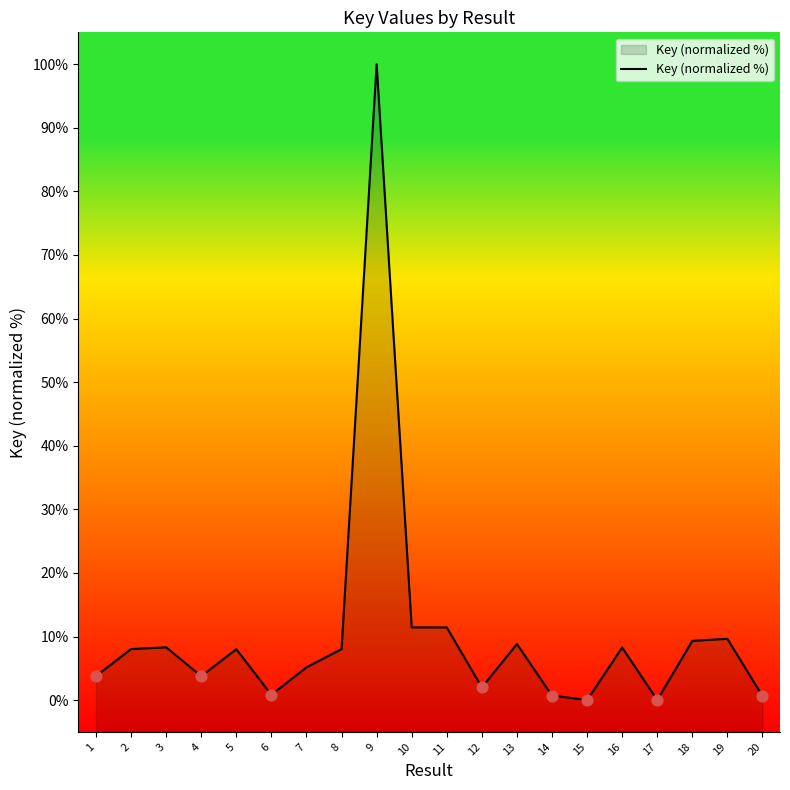

What is the ratio of the value at 16 to the value at 13?

0.9